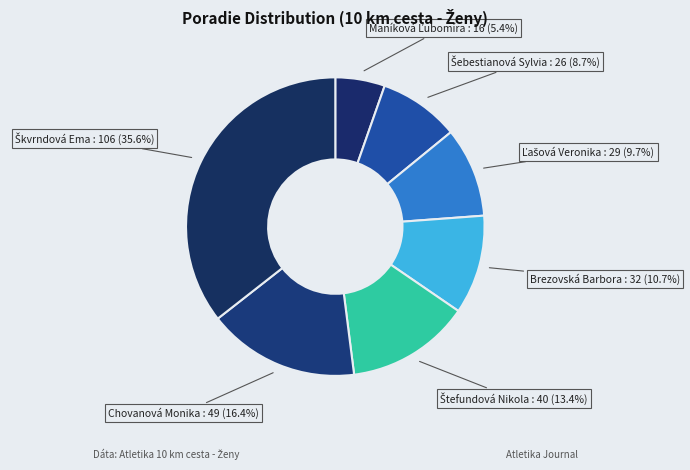

What portion of the pie excludes Brezovská Barbora?

89.3%